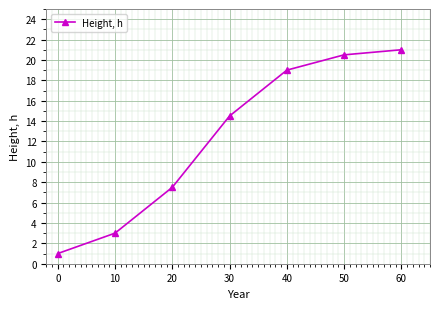

What is the change in value from 0 to 40?

+18.0